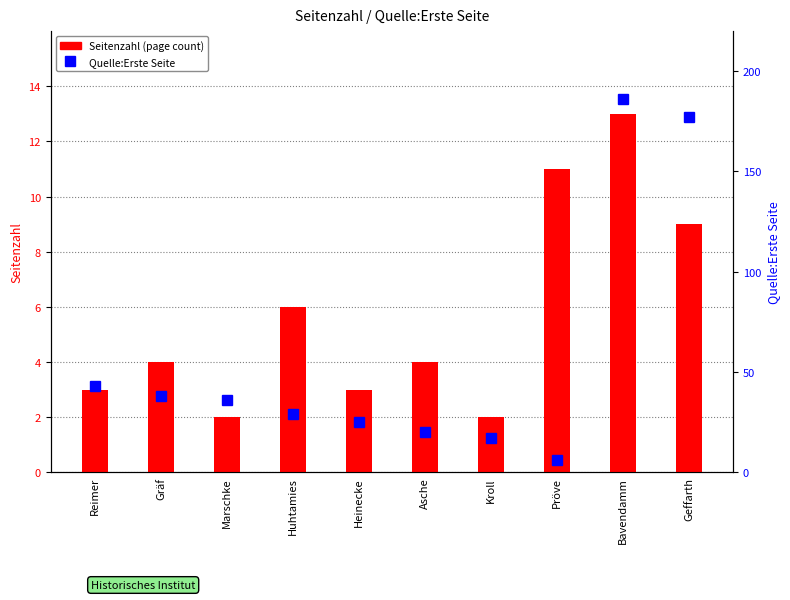

Which category has the highest value across all series?

Bavendamm